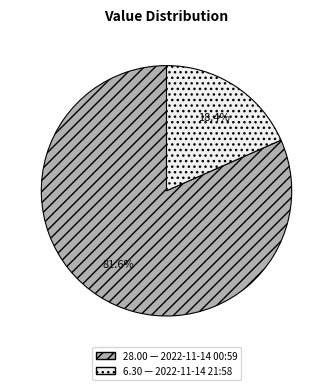

Does any single category account for the majority?

Yes